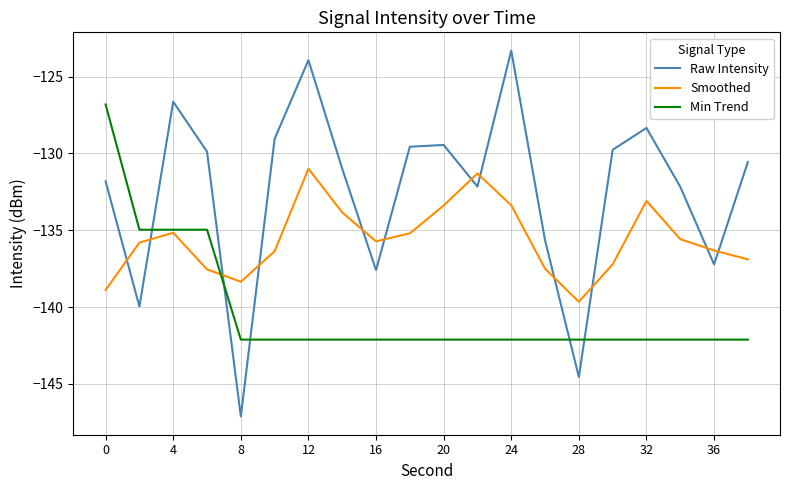

How many interior local peaks does the Smoothed series have?

4